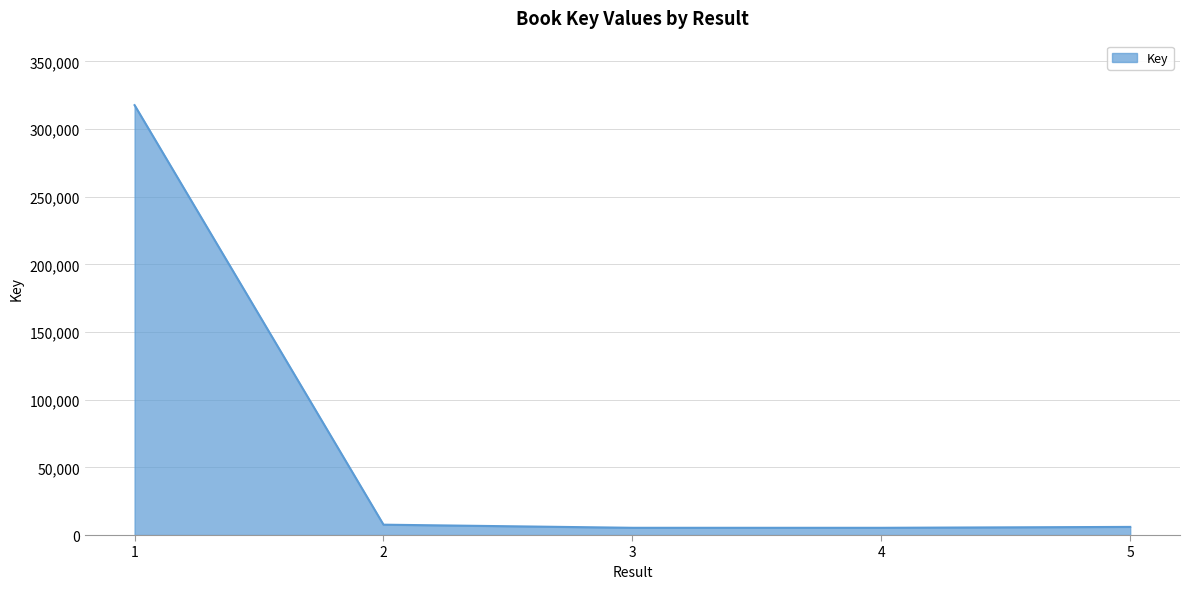

How many categories are shown in the chart?

5